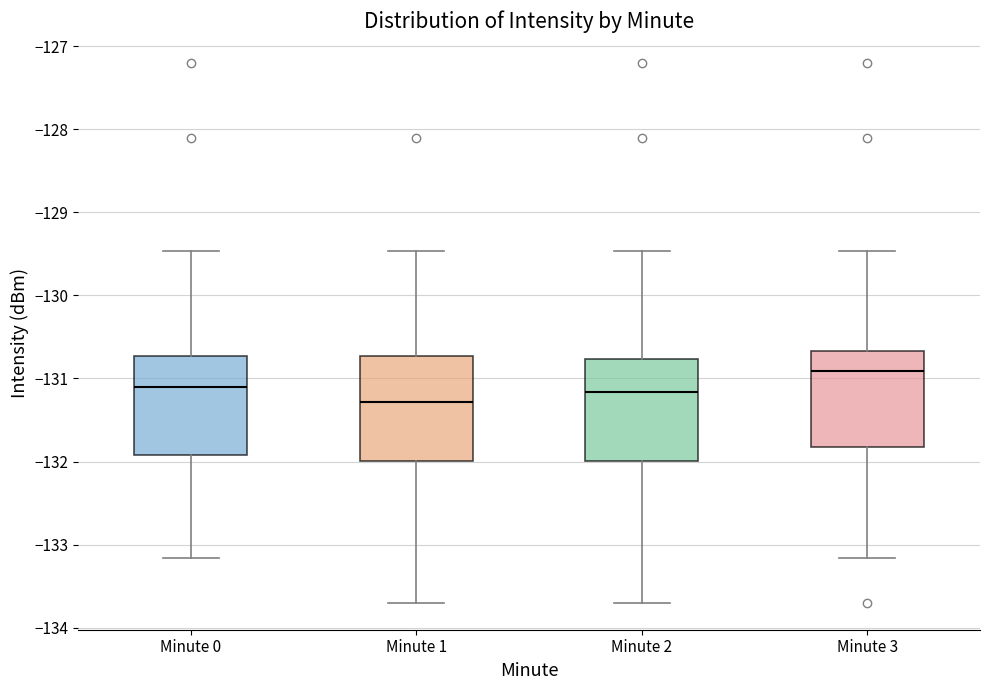

Reading left to right, transcribe this box plot: for each box, give where its median line is, the range the box spans, and where its two whiskers end, as read against the y-axis. The values are not printed on the chart, so give them approximately, as read against the axis.

Minute 0: median -131.1, box -131.9 to -130.7, whiskers -133.2 to -129.5
Minute 1: median -131.3, box -132.0 to -130.7, whiskers -133.7 to -129.5
Minute 2: median -131.2, box -132.0 to -130.8, whiskers -133.7 to -129.5
Minute 3: median -130.9, box -131.8 to -130.7, whiskers -133.2 to -129.5